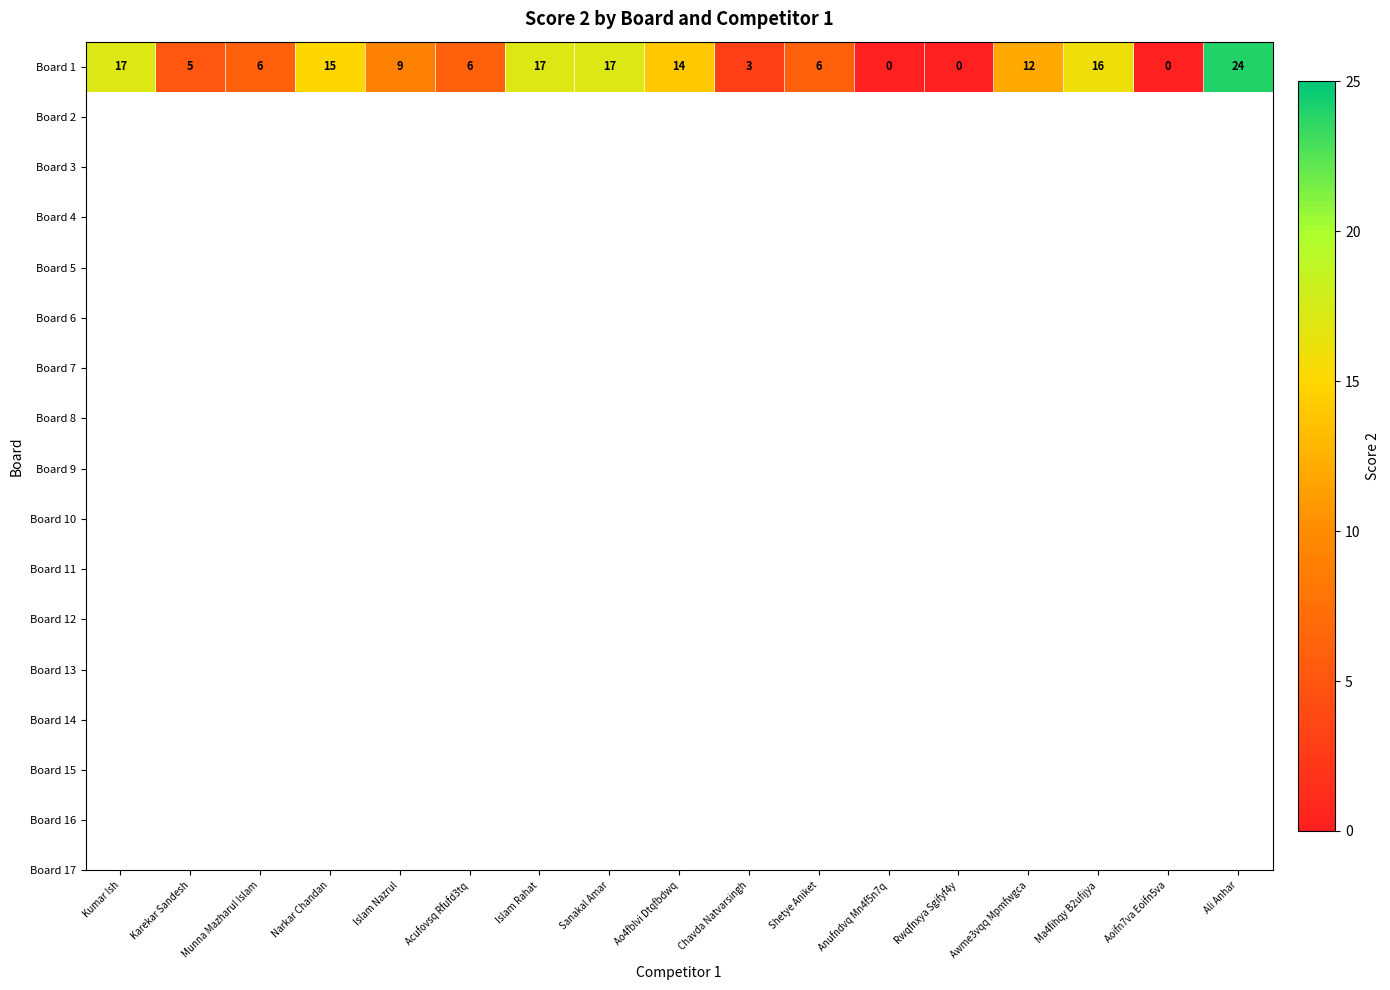

Reading right to left, list all the values displayed in this chart.

24	0	16	12	0	0	6	3	14	17	17	6	9	15	6	5	17